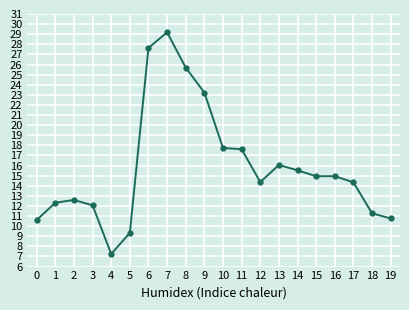

At which category does the chart reach its minimum across all series?

4